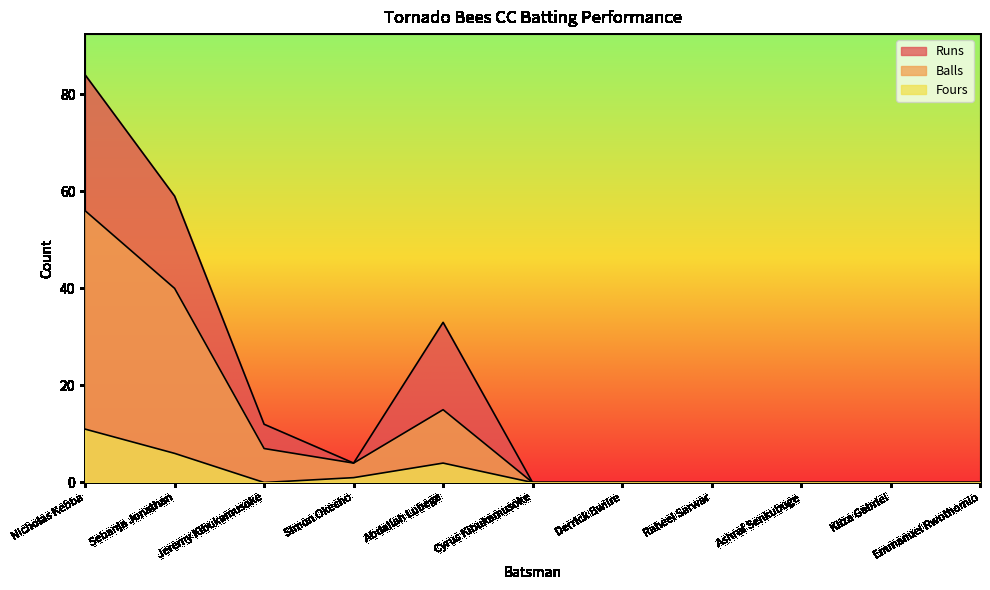

Rank the series by their maximum value, from highest to lowest.

Runs, Balls, Fours